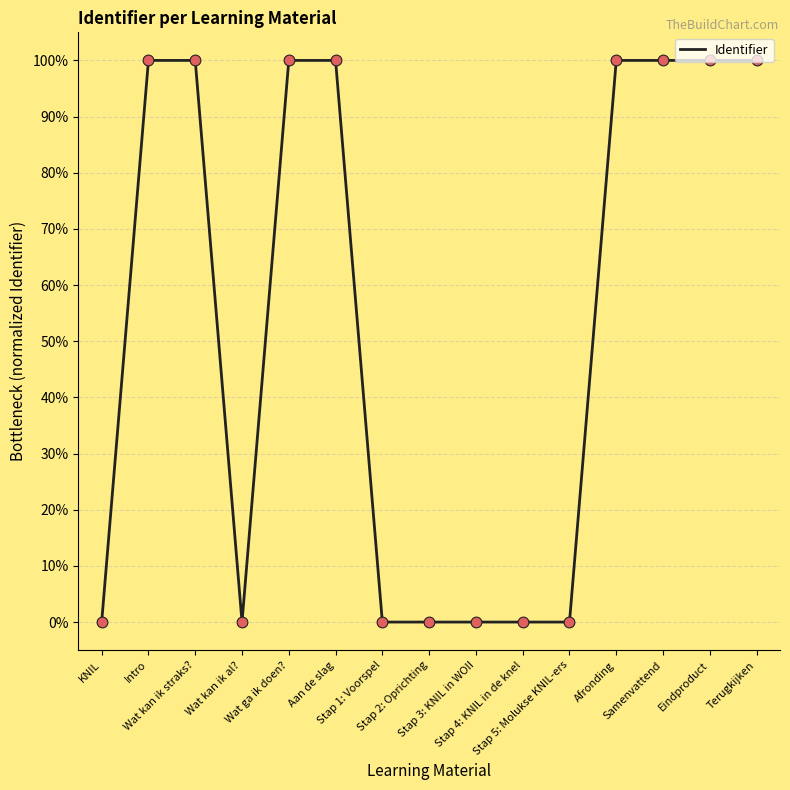

What is the change in value from Stap 5: Molukse KNIL-ers to Terugkijken?

+100.0